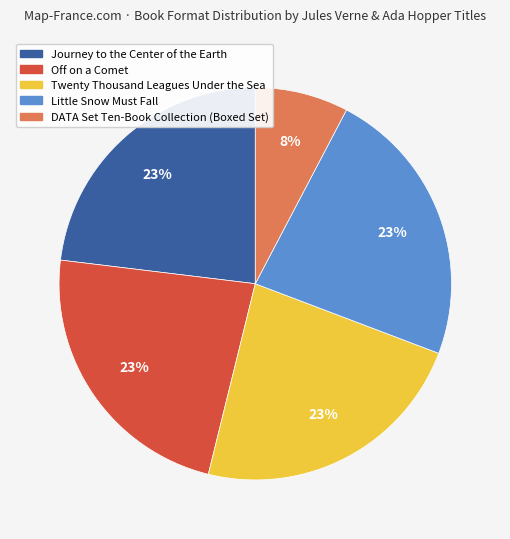

True or false: Twenty Thousand Leagues Under the Sea accounts for 29% of the total.

False